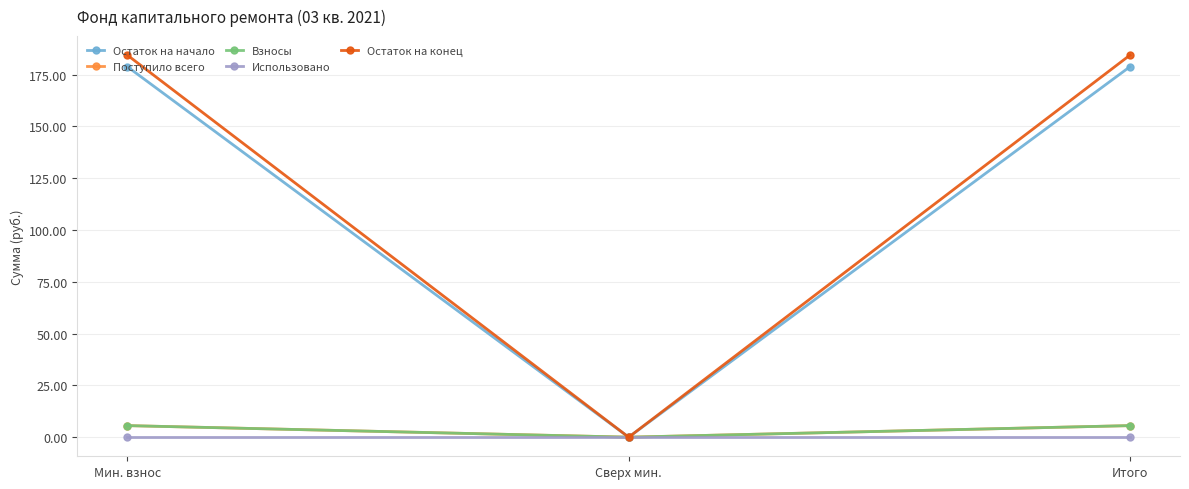

Is this an area chart (filled region under the line)?

No